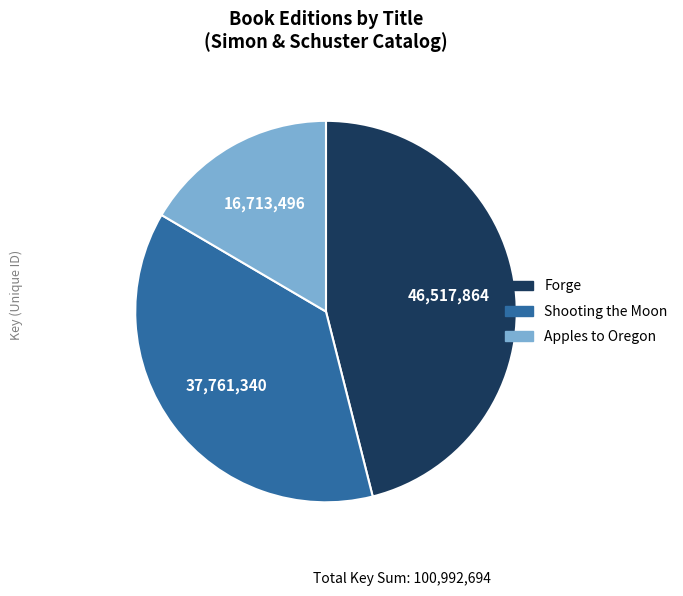

The Shooting the Moon slice represents 37% of the pie. True or false?

True